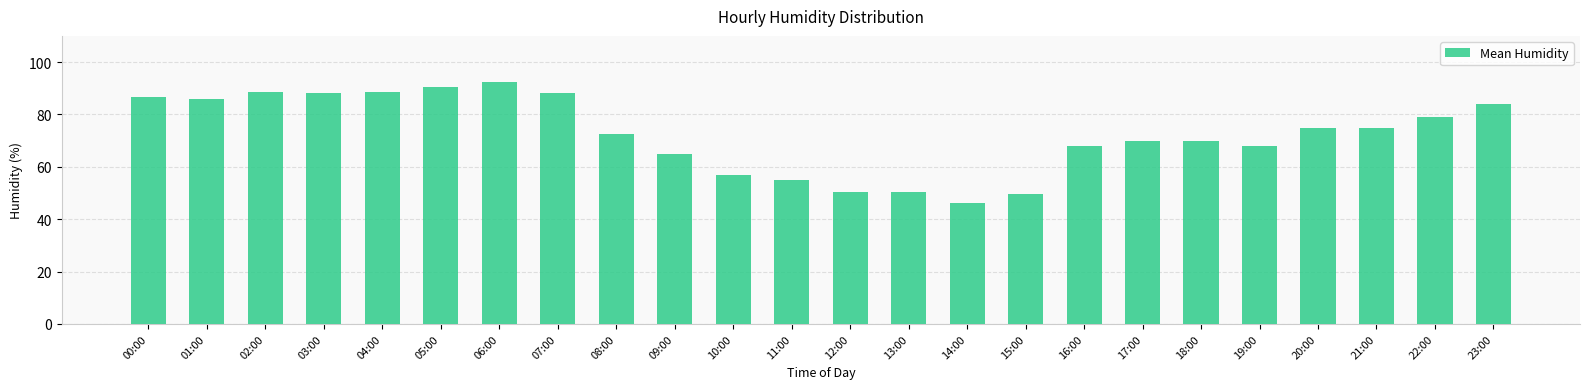

Which has a higher value, 12:00 or 19:00?

19:00